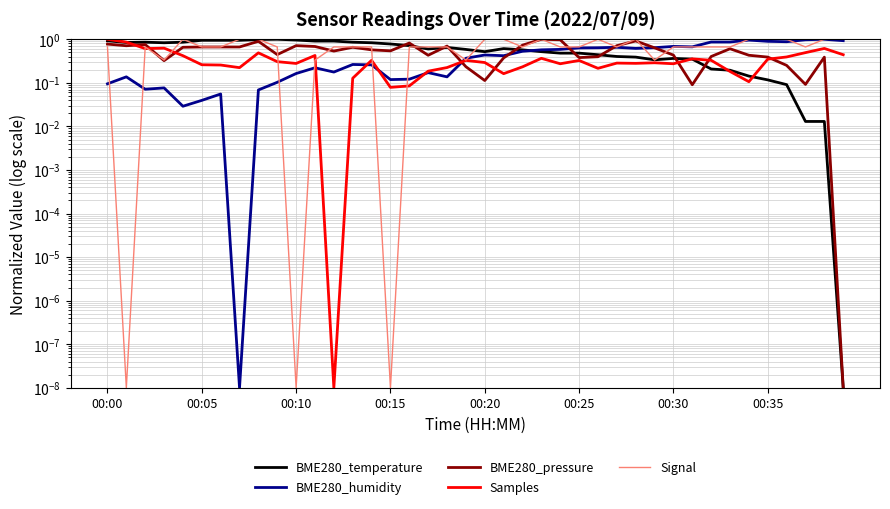

In Samples, how many points are higher than both neighbors (excluding endpoints)?

11